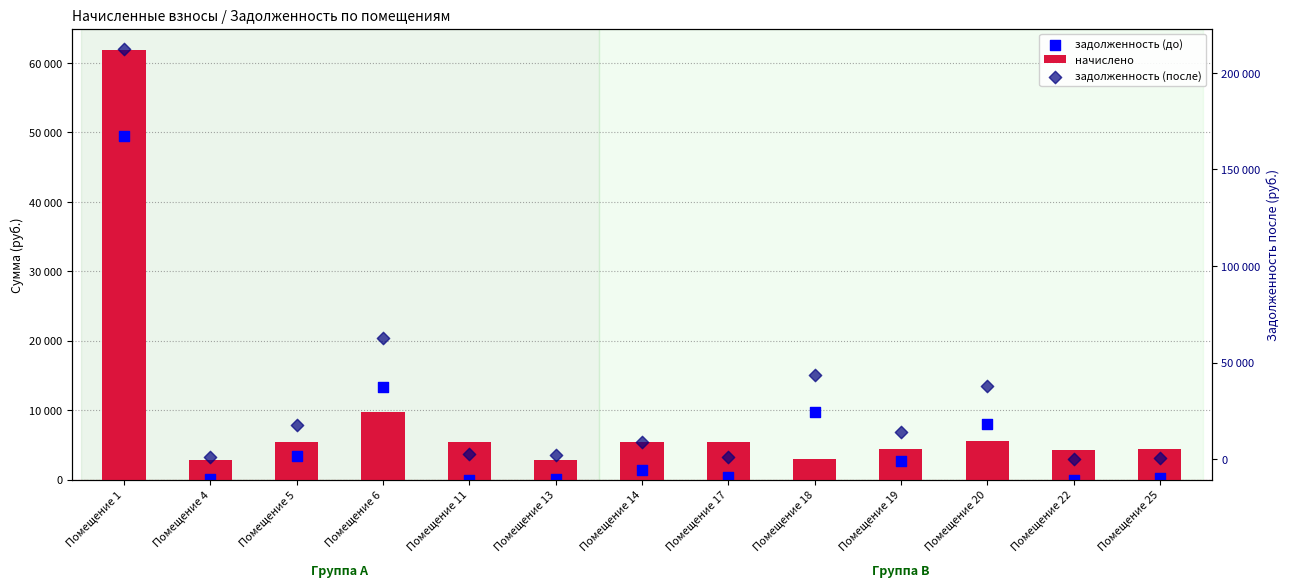

Which series has the largest total across all categories?

задолженность (после)